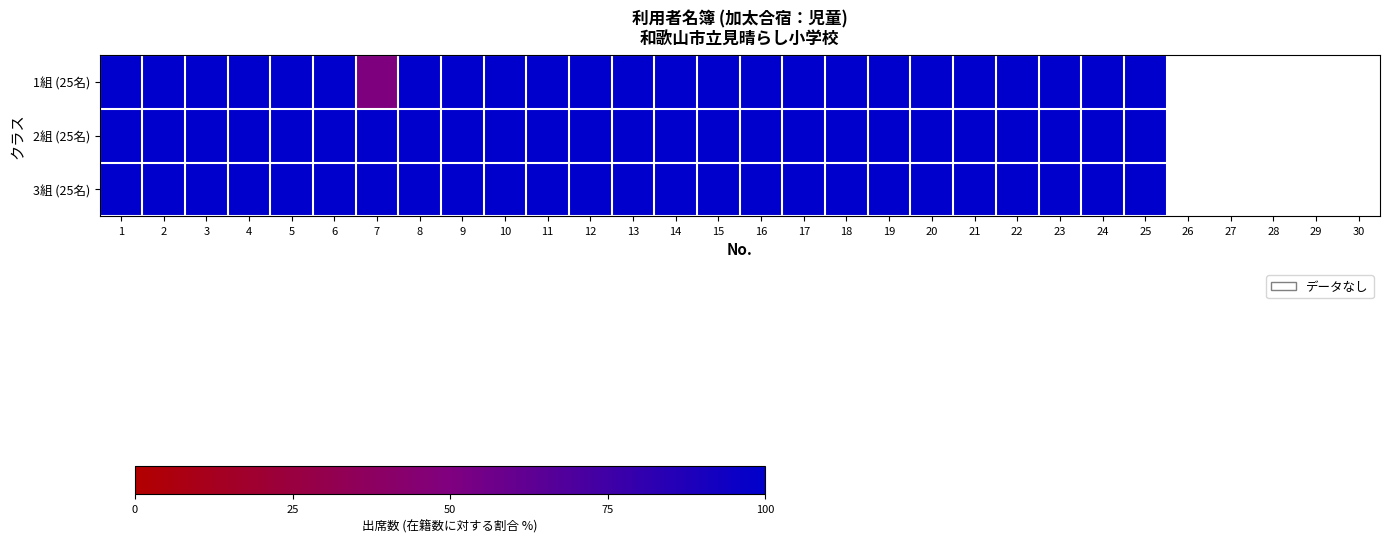

What is the highest value of the 3組 (25名) series?

100.0